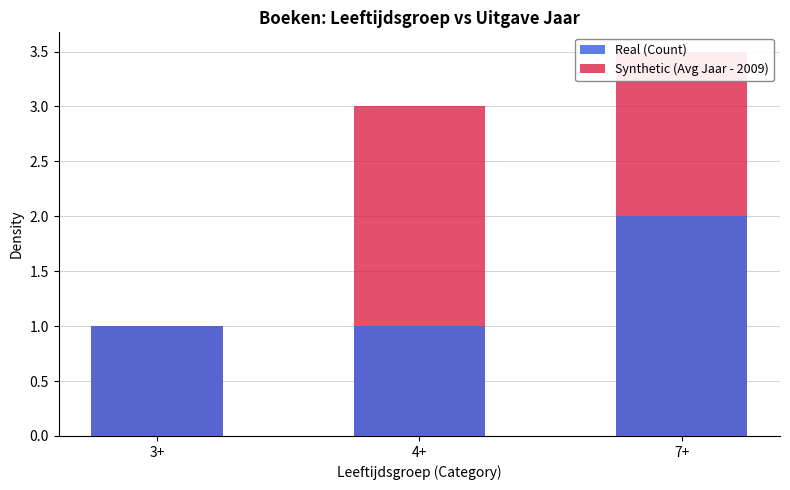

Is it true that Real (Count) equals 1.0 at 4+?

True